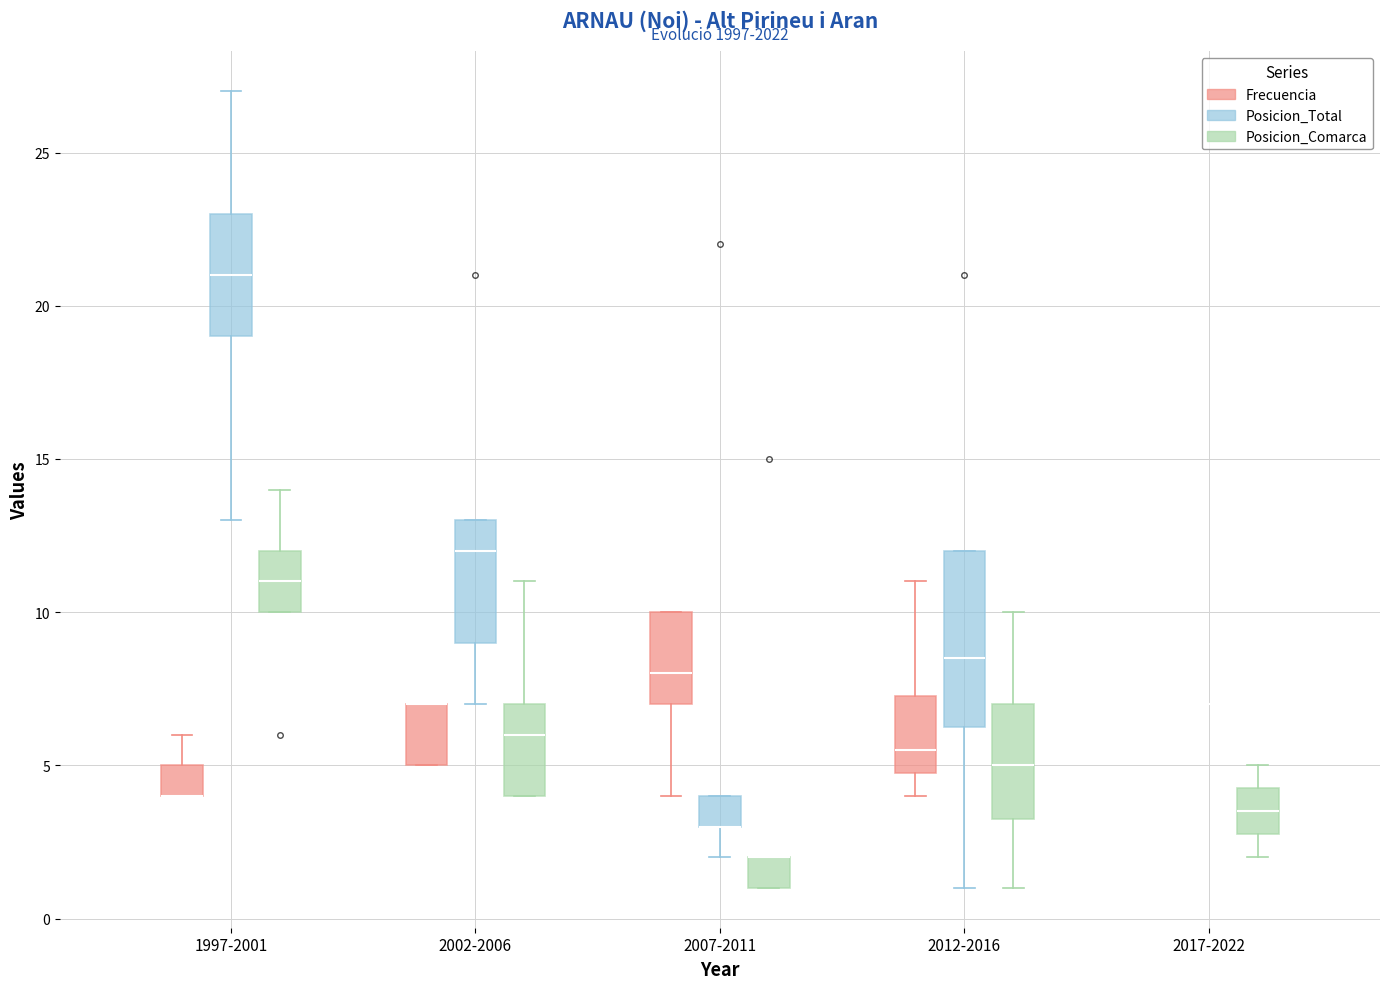

Comparing the boxes themselves (not the whiskers), which one is the tallest?

2012-2016 (Posicion_Total)